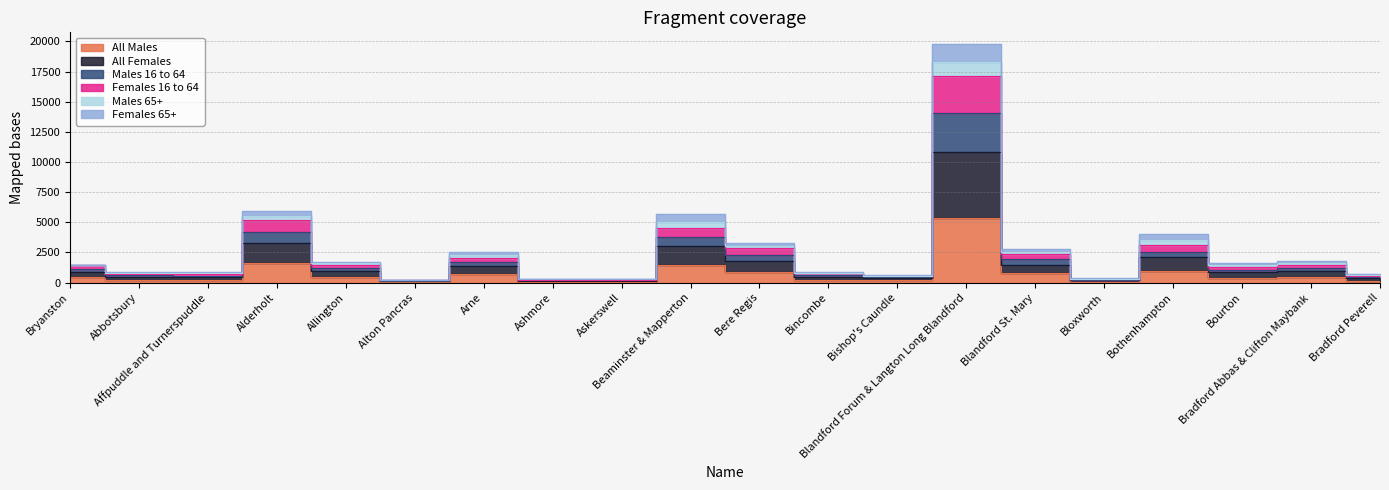

Does the chart display data point markers on the line(s)?

No